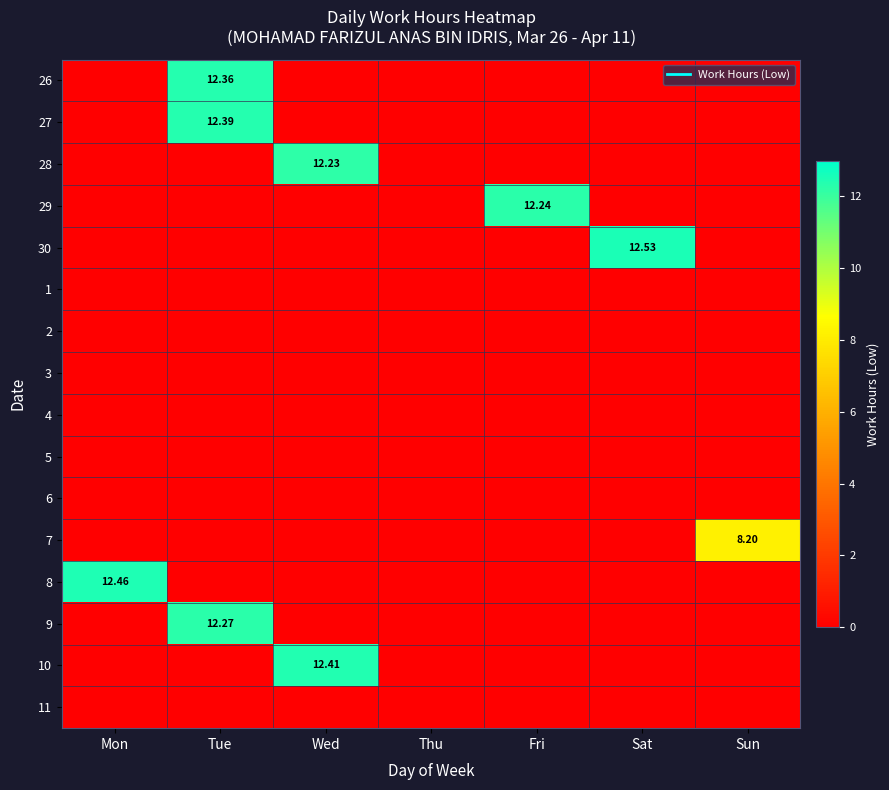

Count the number of data series in this chart.

16